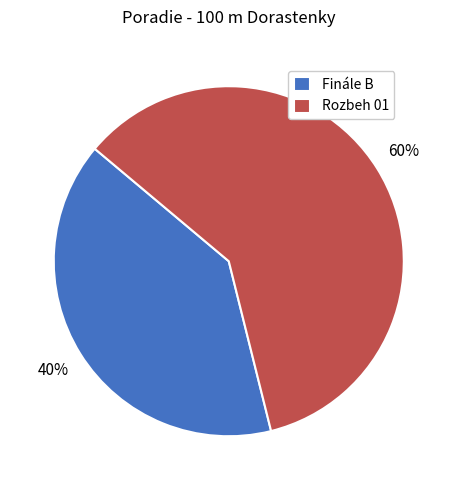

Is Finále B the majority of the pie?

No